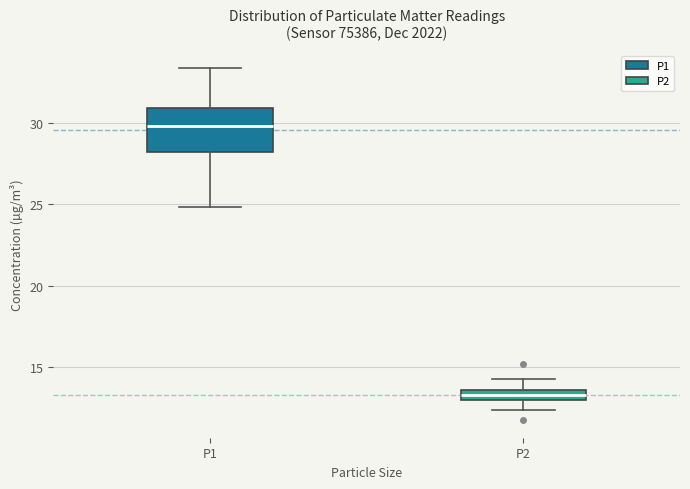

Which box is the tallest, from its lower edge to its upper edge?

P1